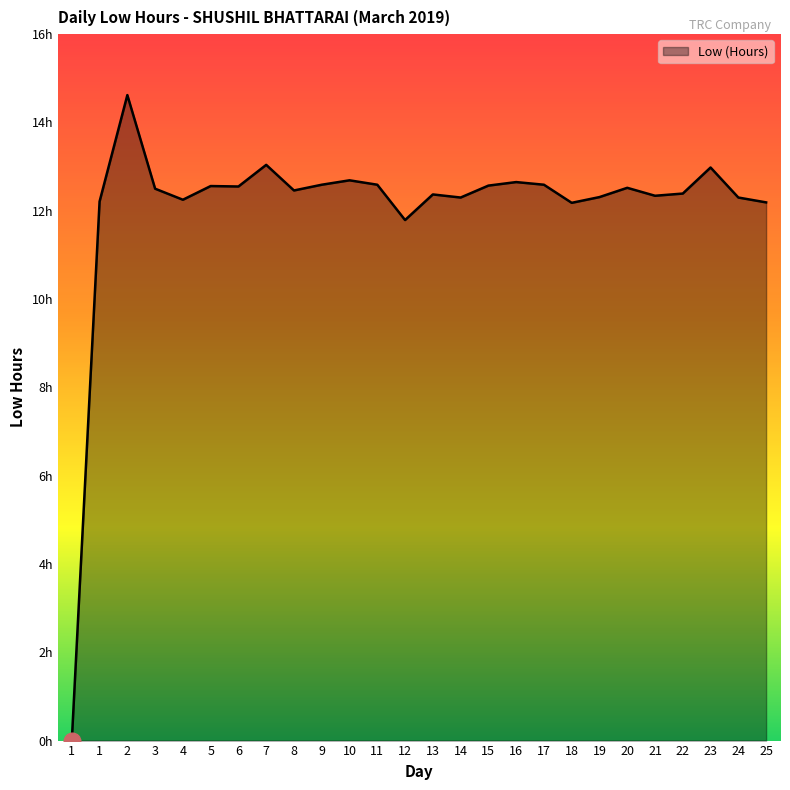

What is the difference between the maximum and minimum values?

14.6